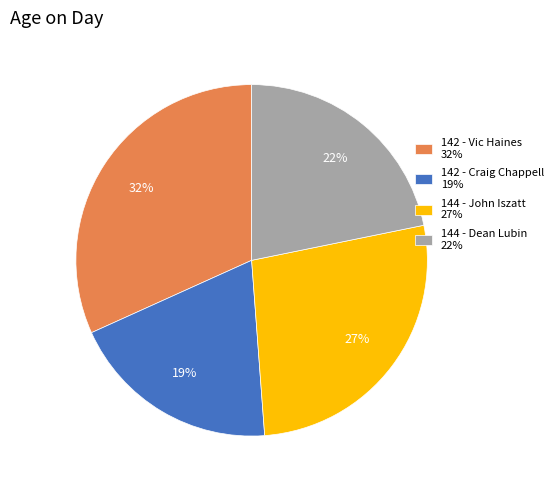

Which slice is the smallest?

142 - Craig Chappell